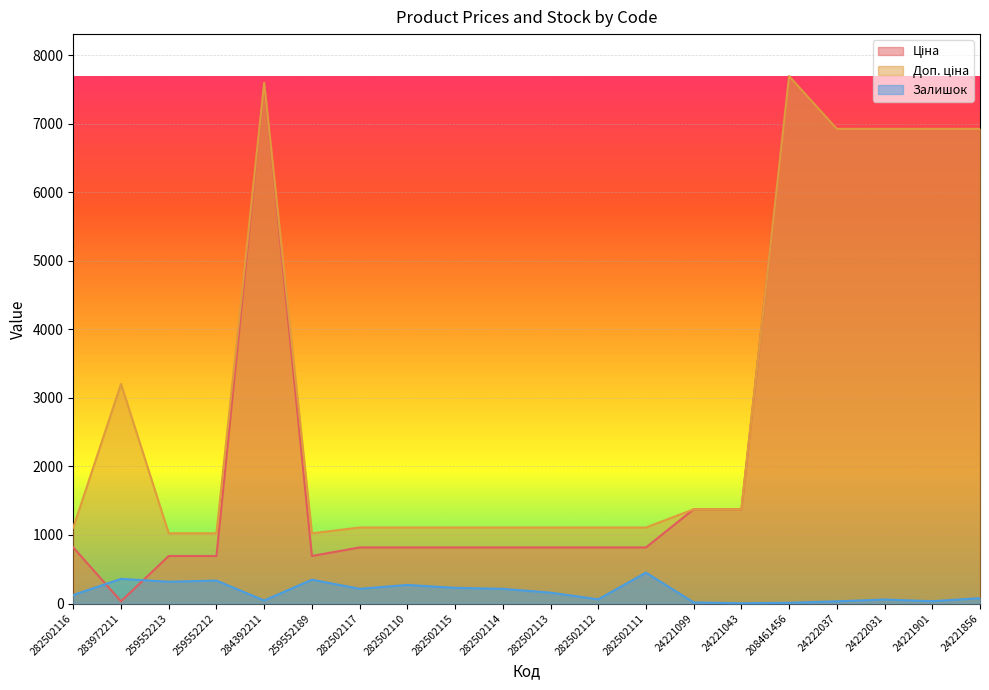

What is the difference between the Ціна values at 24221901 and 282502111?

6107.2